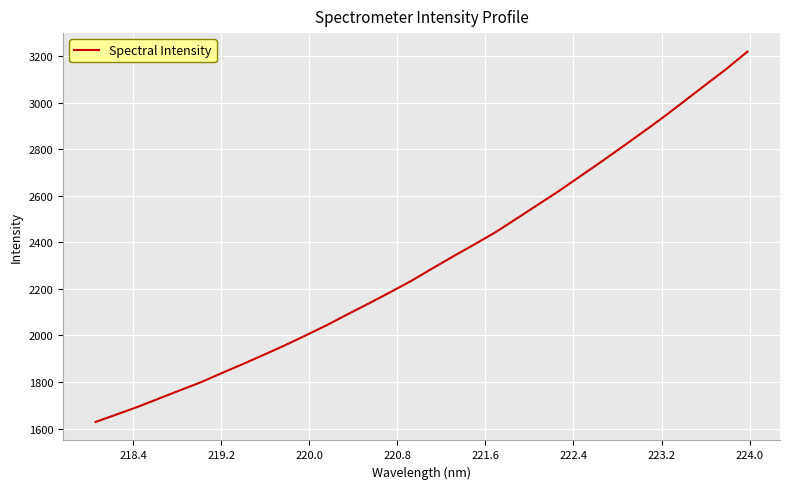

What is the maximum value shown in the chart?

3220.4